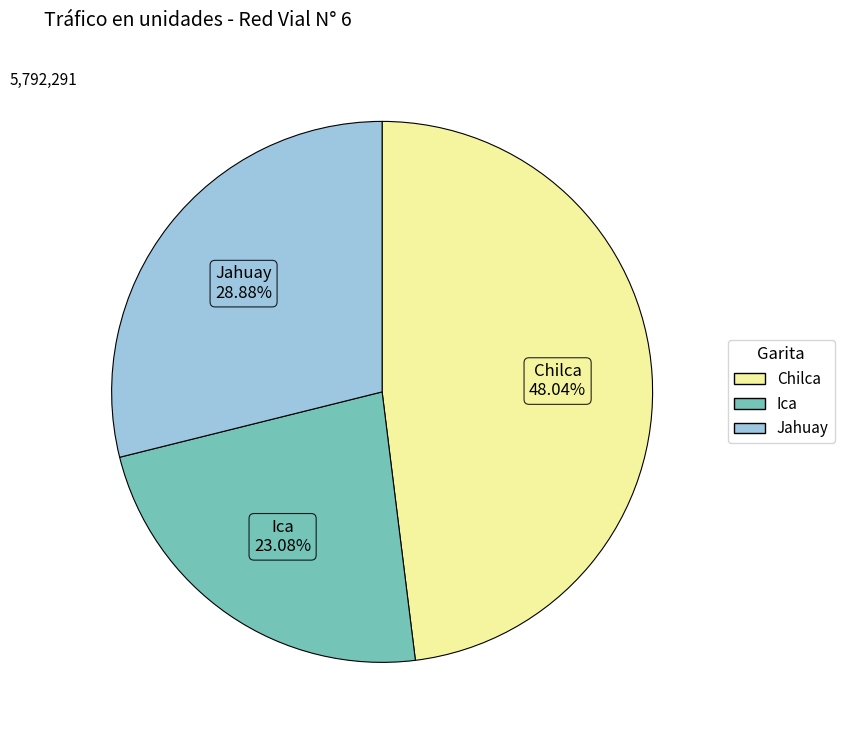

Does Chilca represent more than half of the total?

No